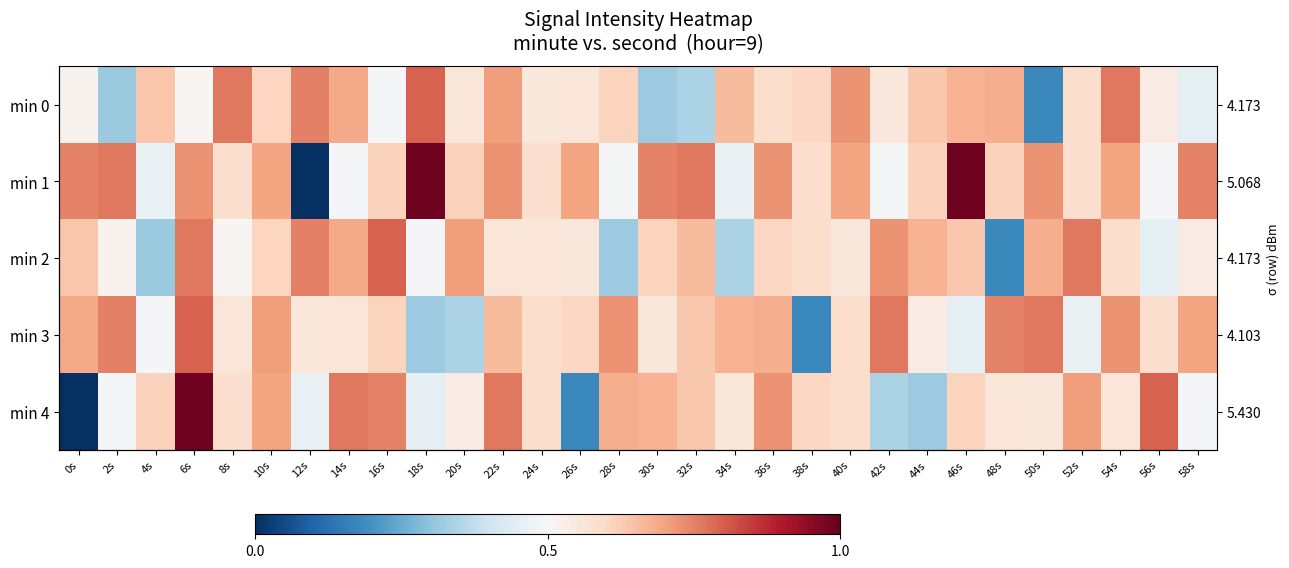

What is the average value of the min 2 series?

0.6